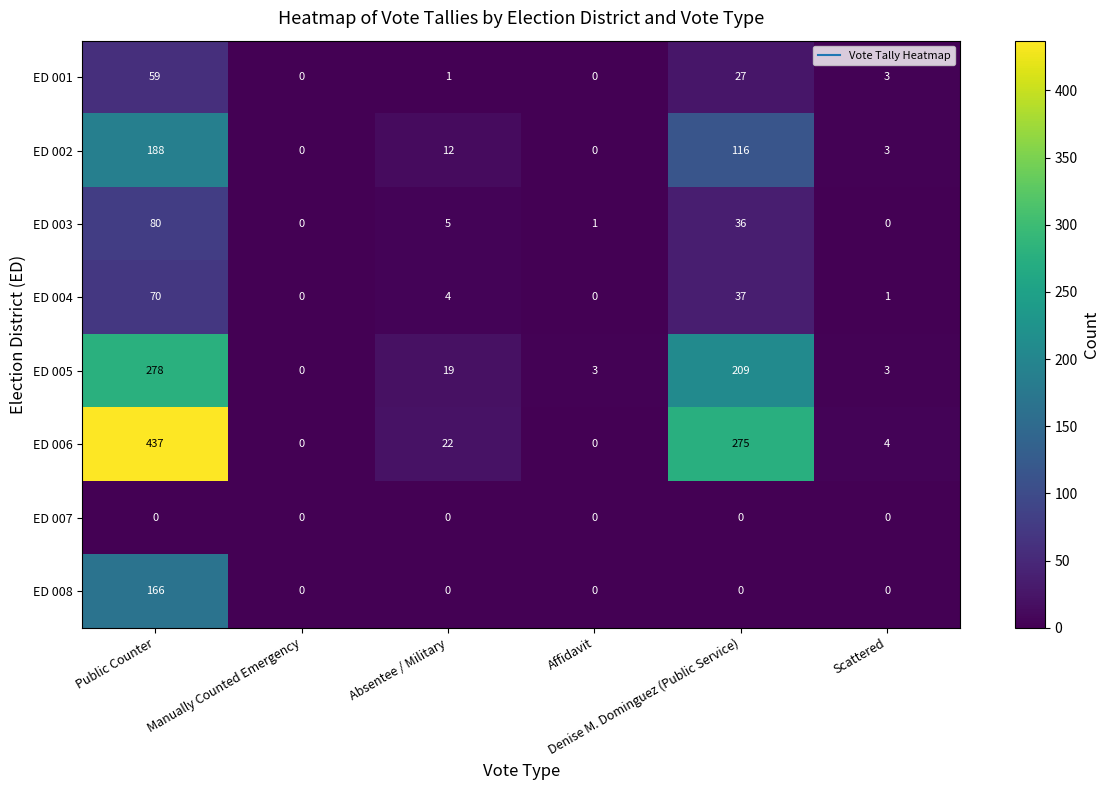

Between Public Counter and Affidavit, which series saw the biggest shift?

ED 006